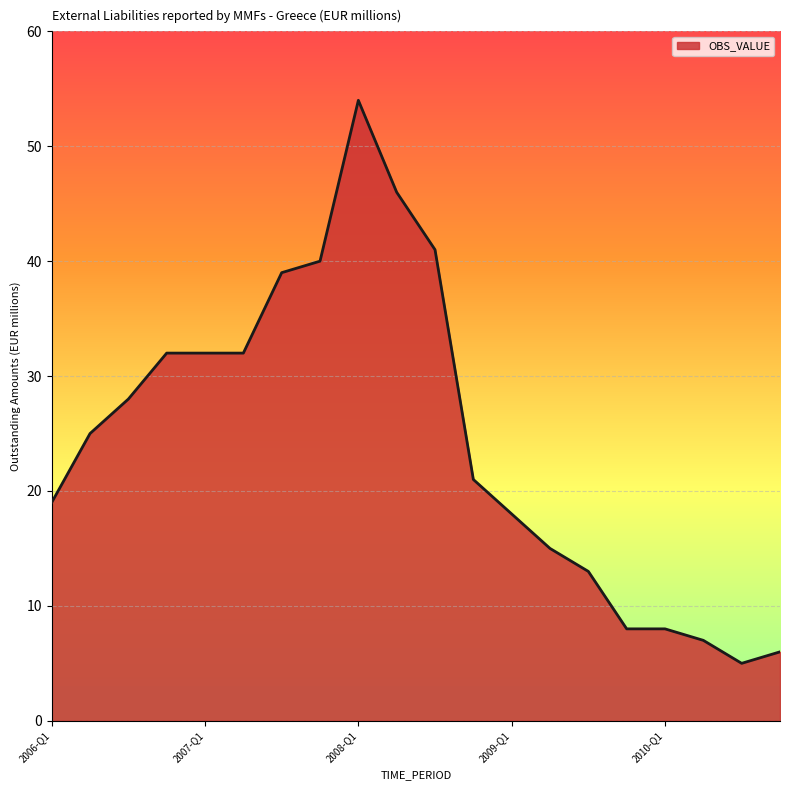

What is the greatest value displayed?

54